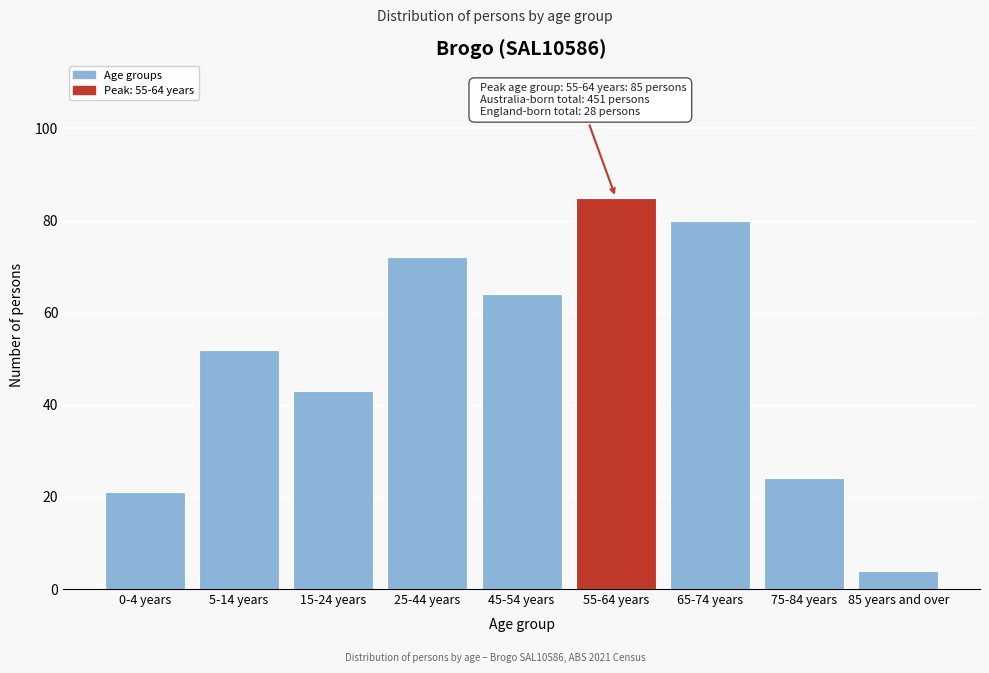

Reading right to left, extract all data points from this chart.

85 years and over=4	75-84 years=24	65-74 years=80	55-64 years=85	45-54 years=64	25-44 years=72	15-24 years=43	5-14 years=52	0-4 years=21